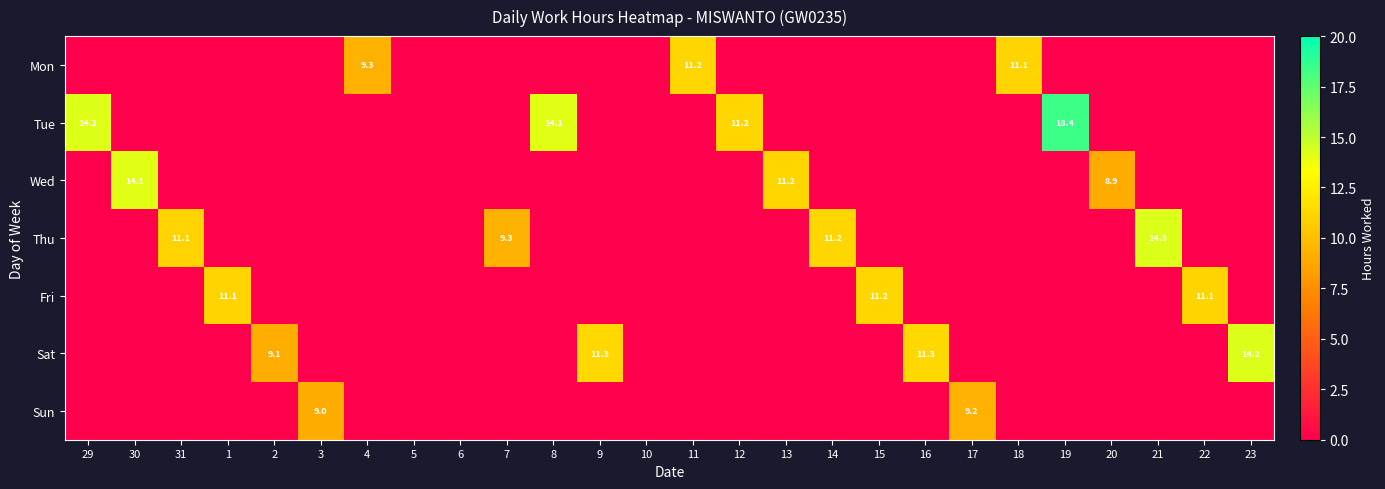

What is the maximum value for Tue?

18.4